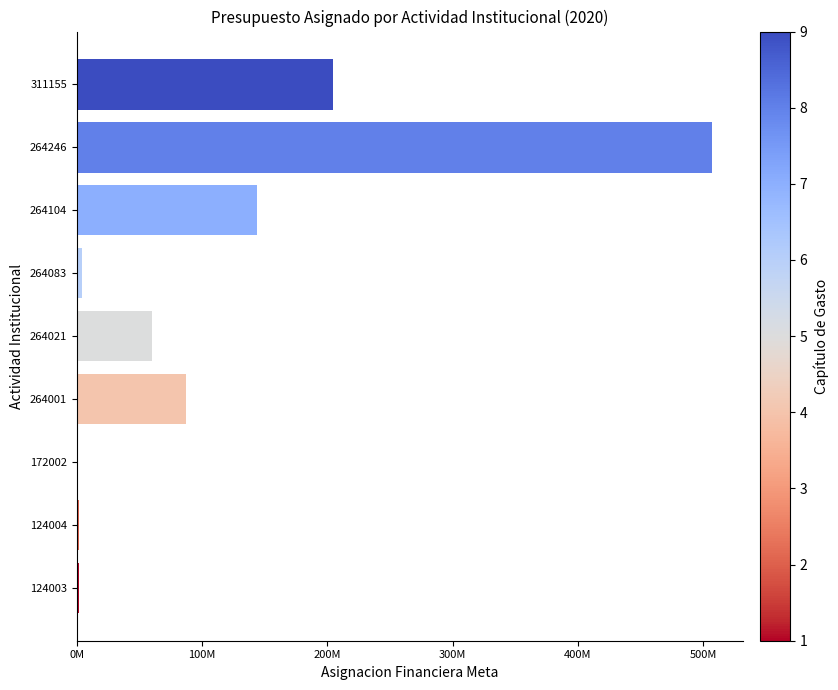

What is the minimum value shown in the chart?

240000